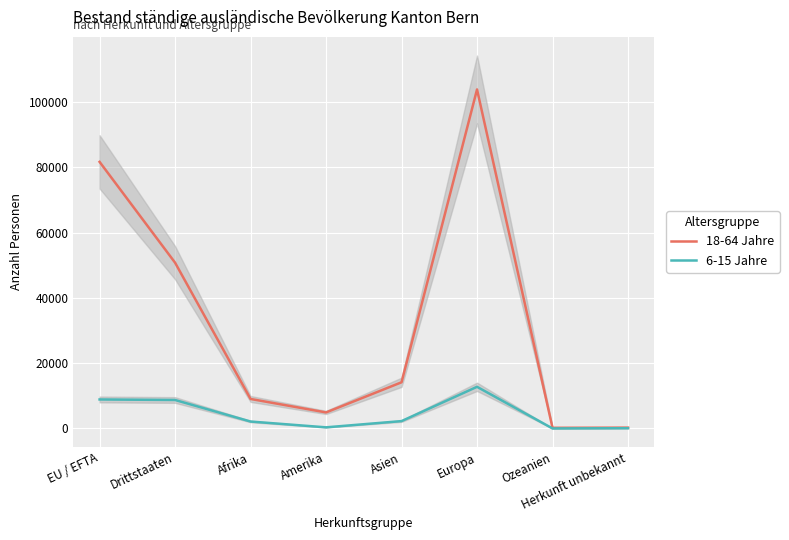

What is the maximum value for 6-15 Jahre?

12771